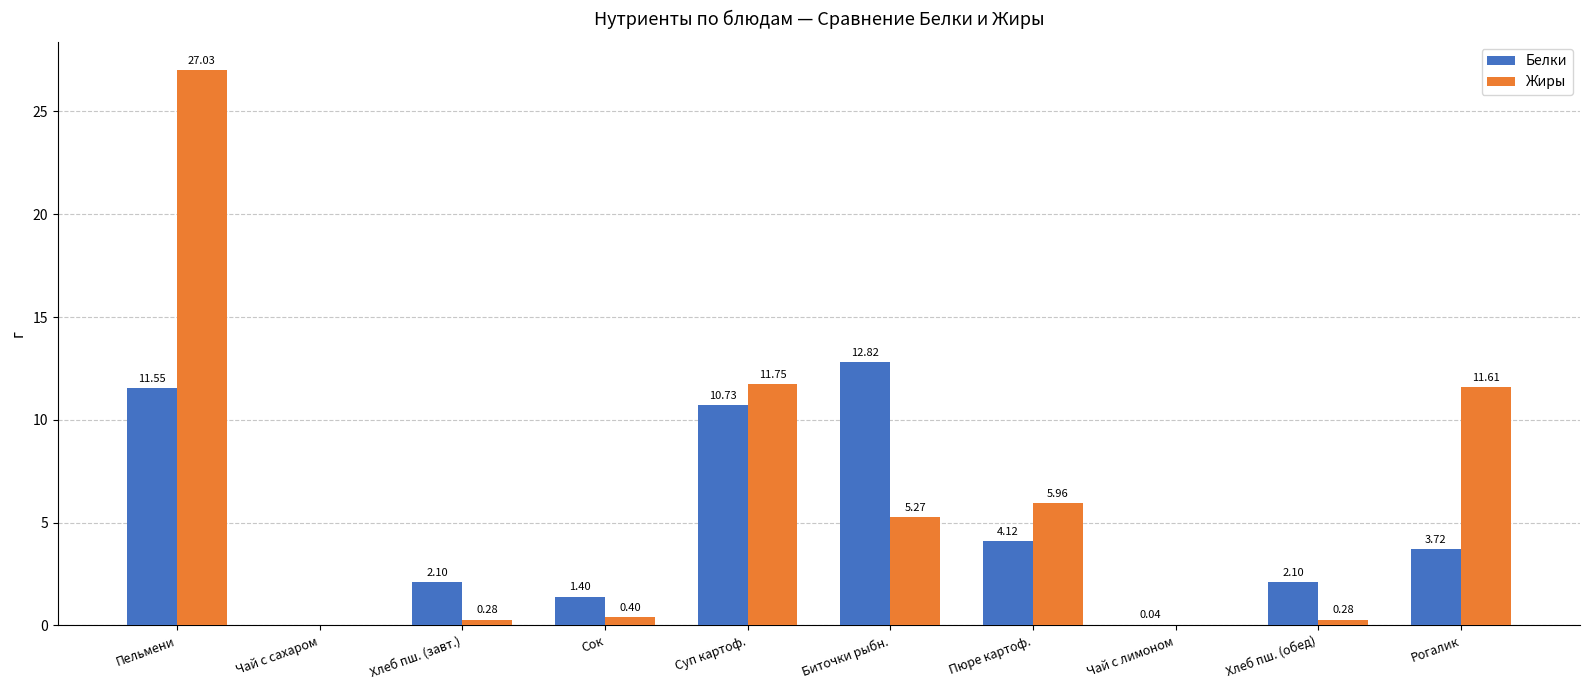

Where does the Белки series first go above 3?

Пельмени